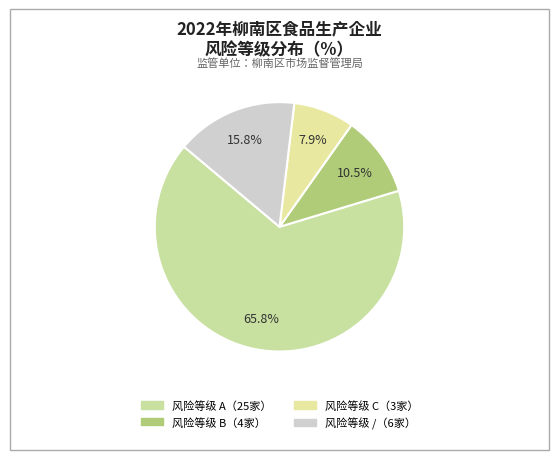

Count the number of slices in the pie.

4